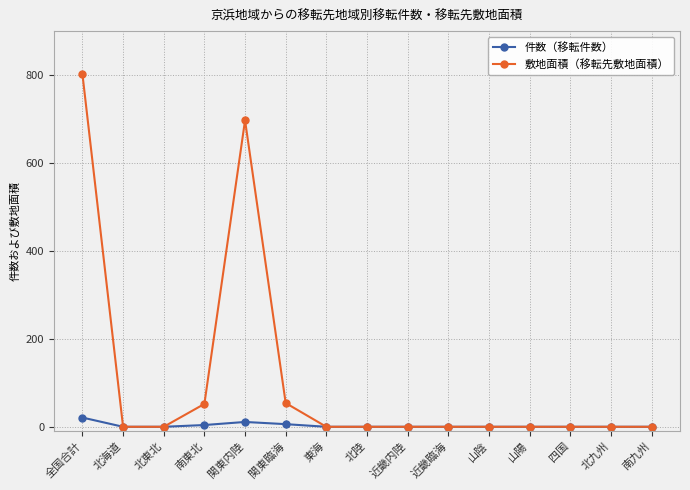

How many categories are shown in the chart?

15